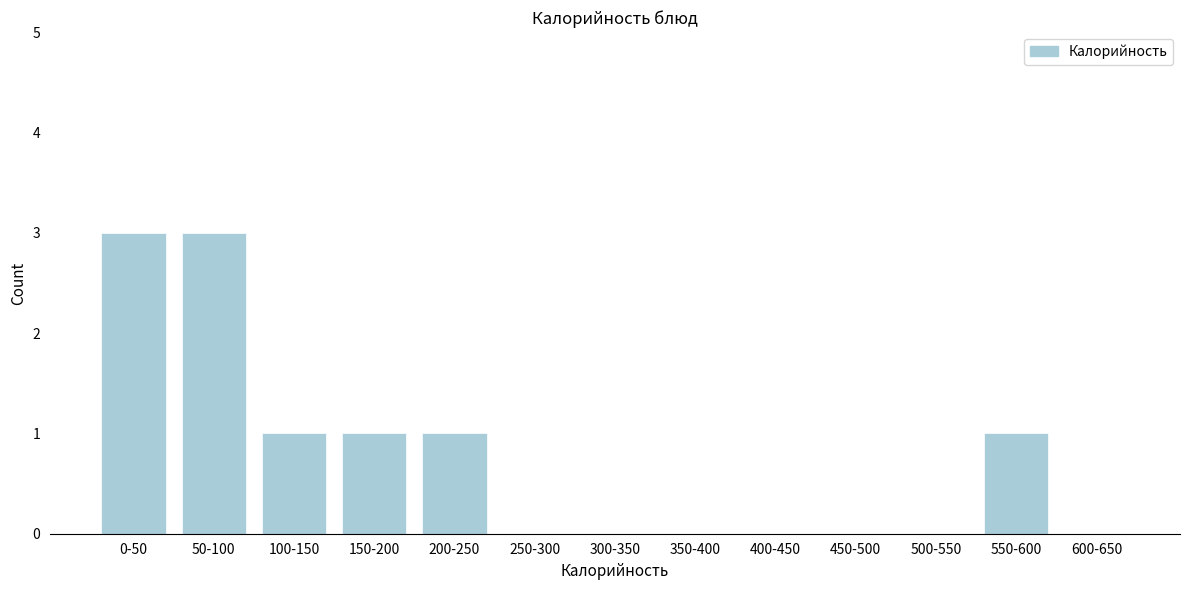

Reading right to left, extract all data points from this chart.

600-650=0	550-600=1	500-550=0	450-500=0	400-450=0	350-400=0	300-350=0	250-300=0	200-250=1	150-200=1	100-150=1	50-100=3	0-50=3